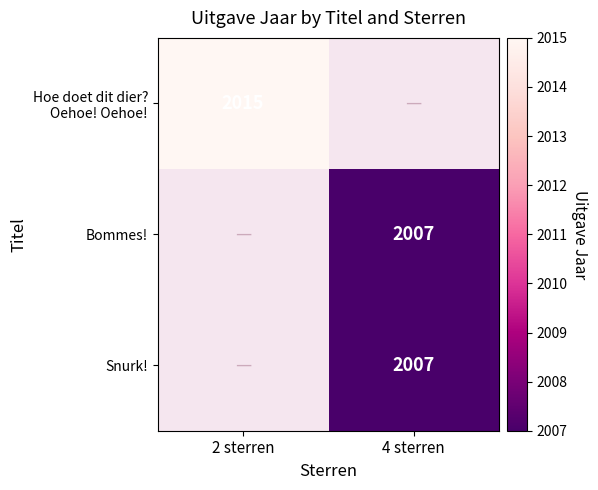

True or false: Bommes! has a value of 1102 at 4 sterren.

False